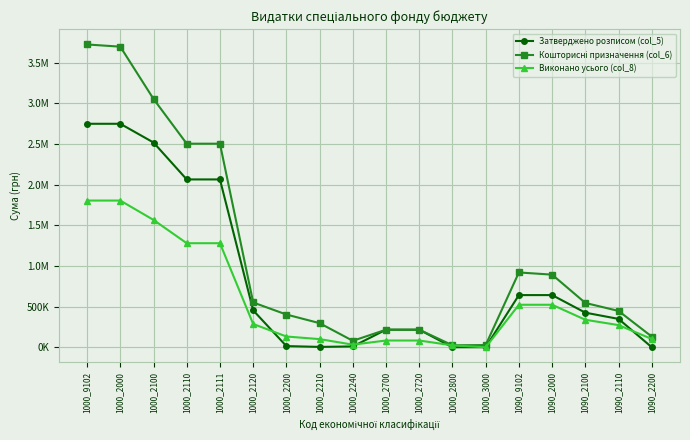

Where do Виконано усього (col_8) and Затверджено розписом (col_5) first cross each other?

1000_2120 and 1000_2200